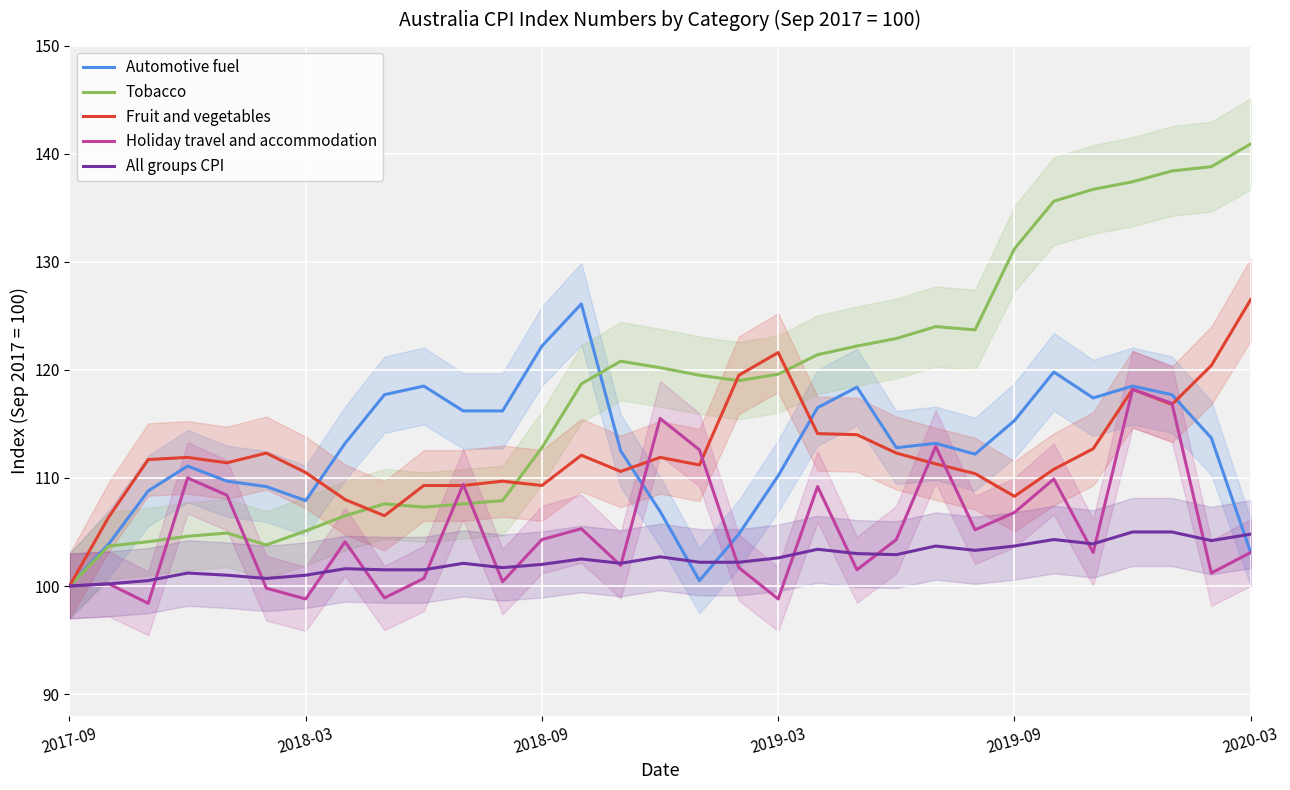

Which series has the largest total across all categories?

Tobacco